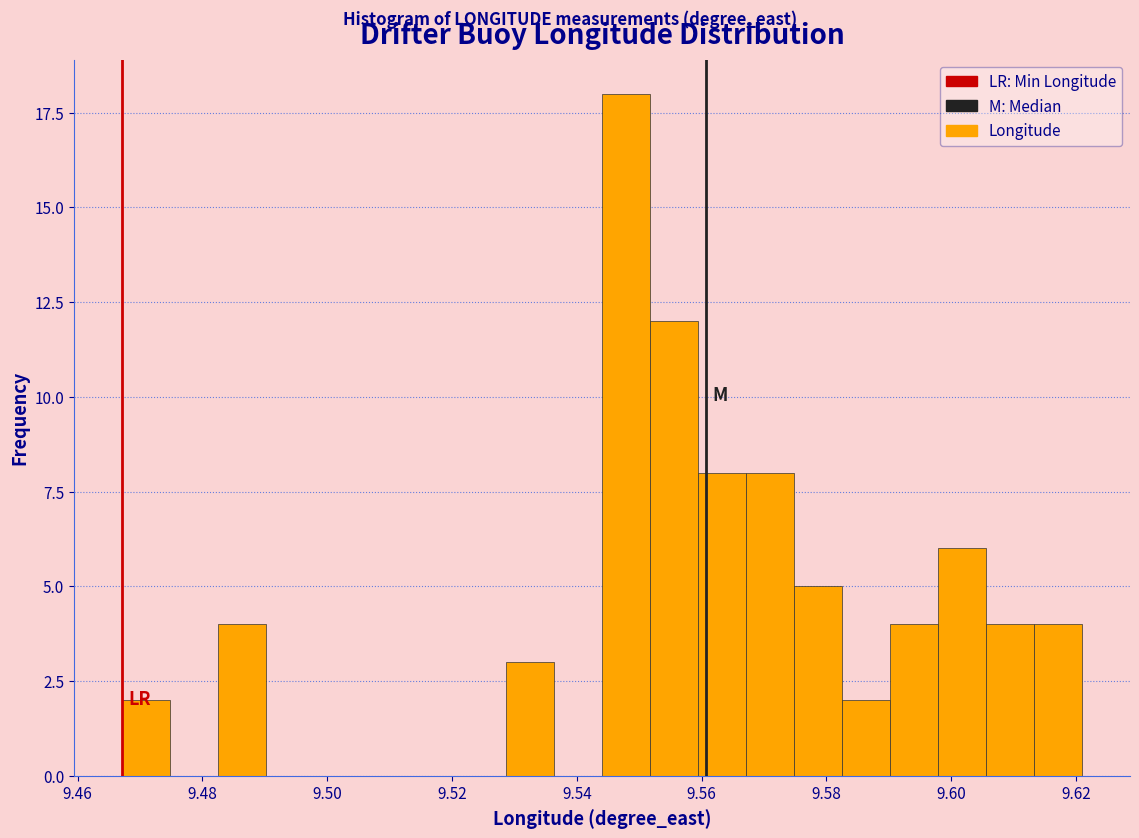

Around what value on the x-axis is the tallest bar? Give the approximate position of its centre, as read against the axis.

9.548